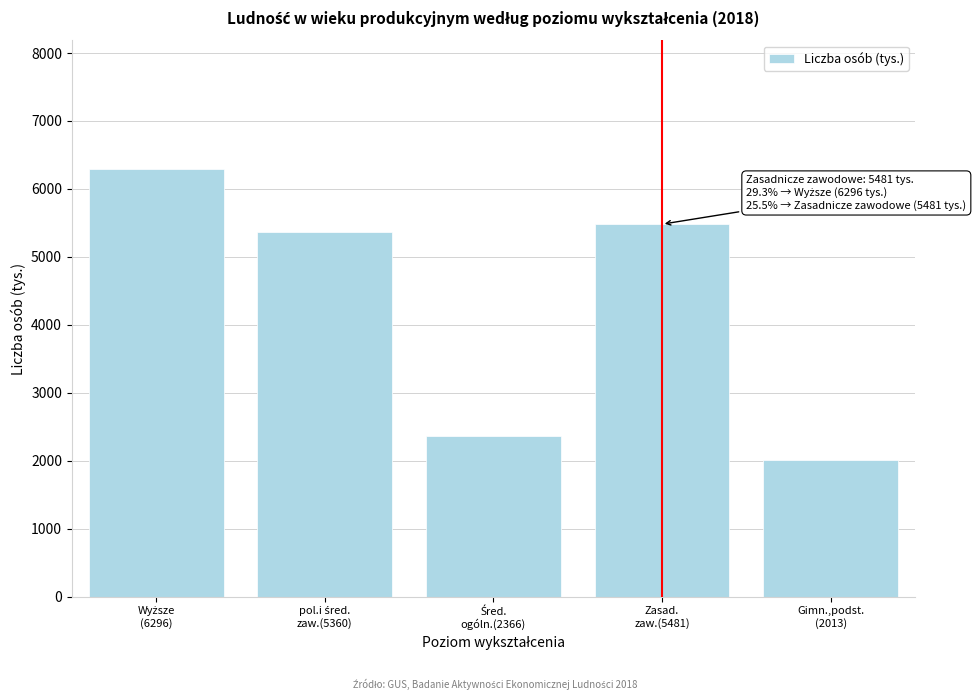

Reading right to left, list all the values displayed in this chart.

2013	5481	2366	5360	6296